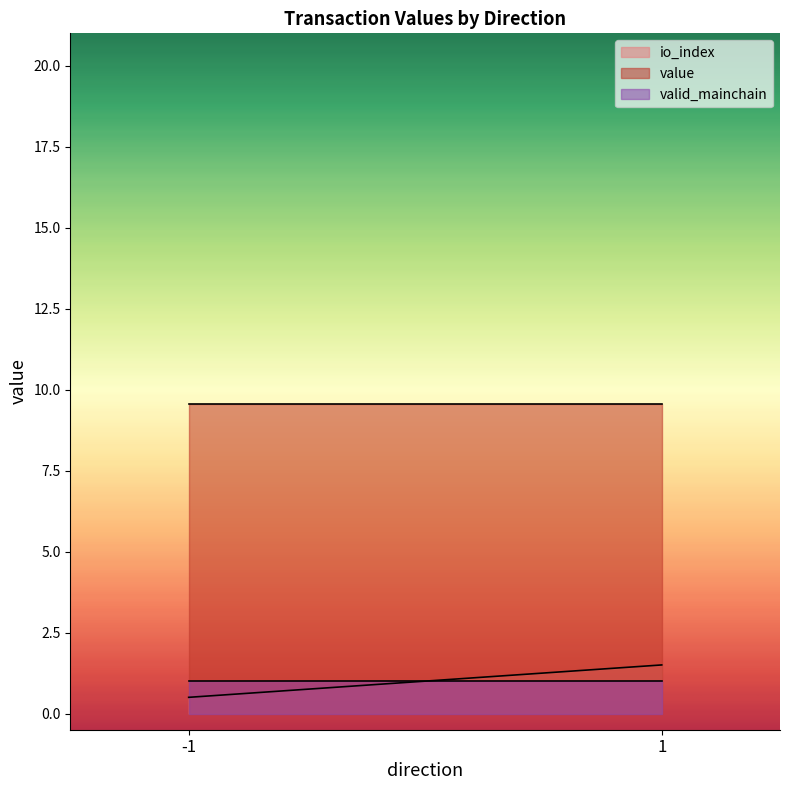

What value does the value series have at -1?

9.5